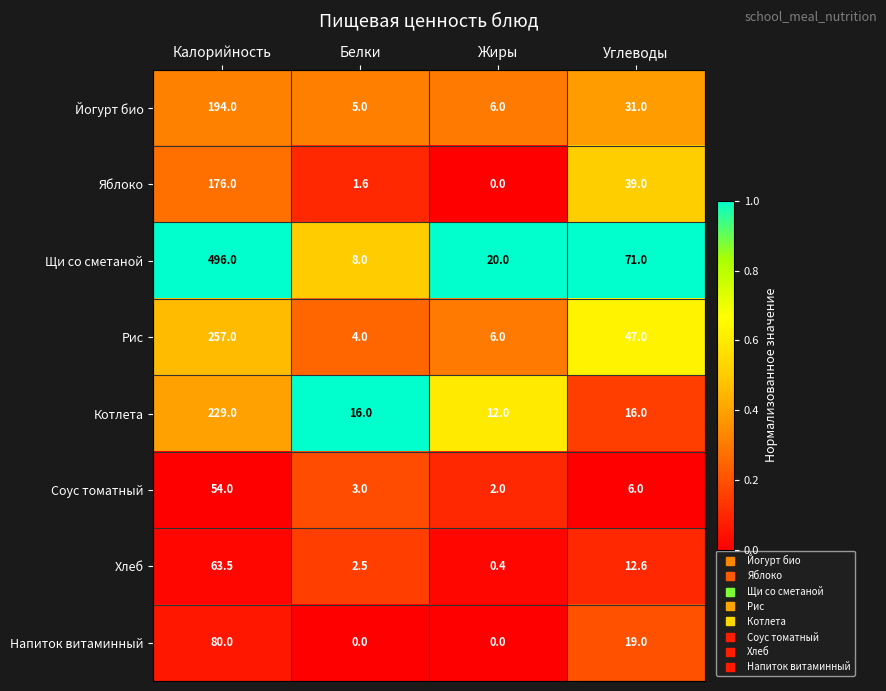

What is the average value of the Хлеб series?

19.8